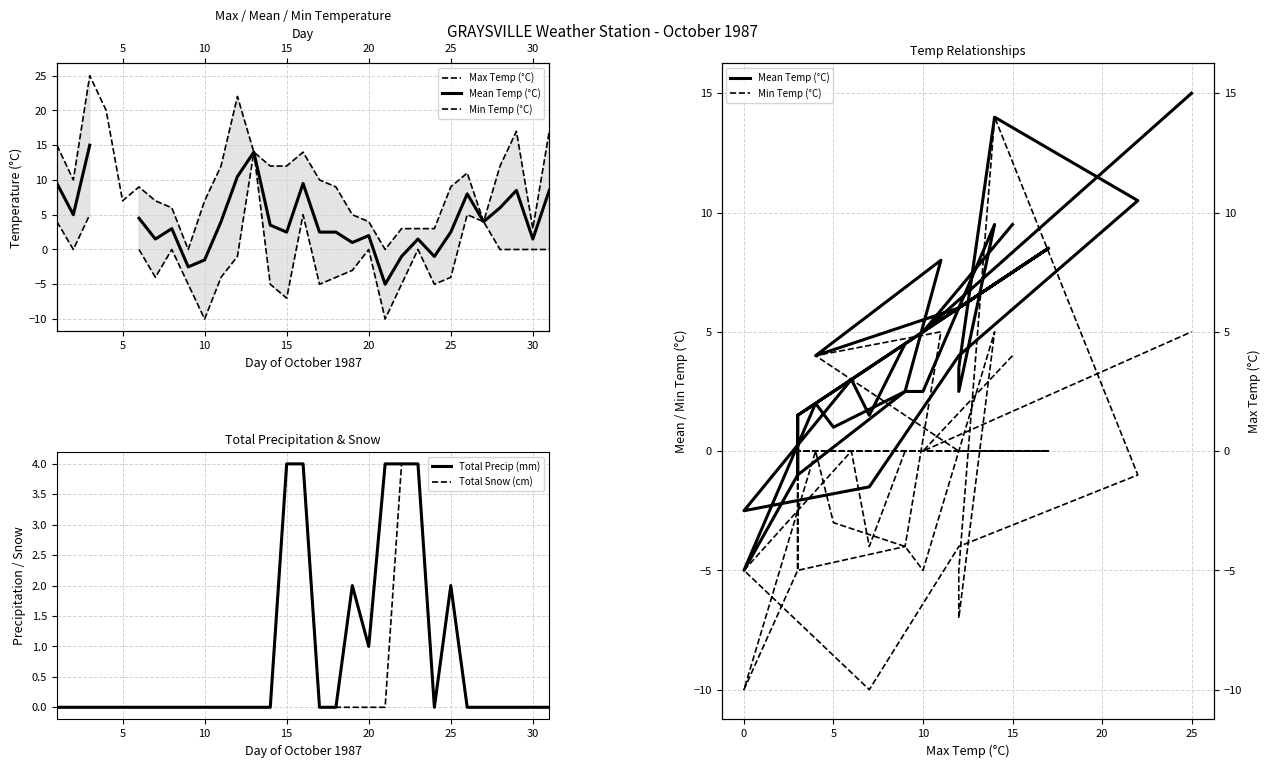

What is the difference between the second highest and minimum values in the Total Precip (mm) series?

4